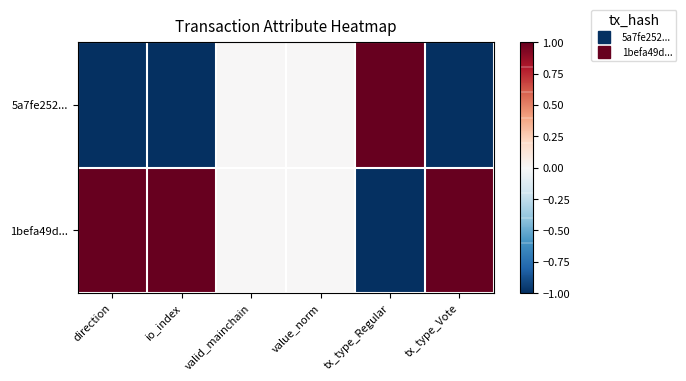

At which category is the sum across all series the highest?

direction